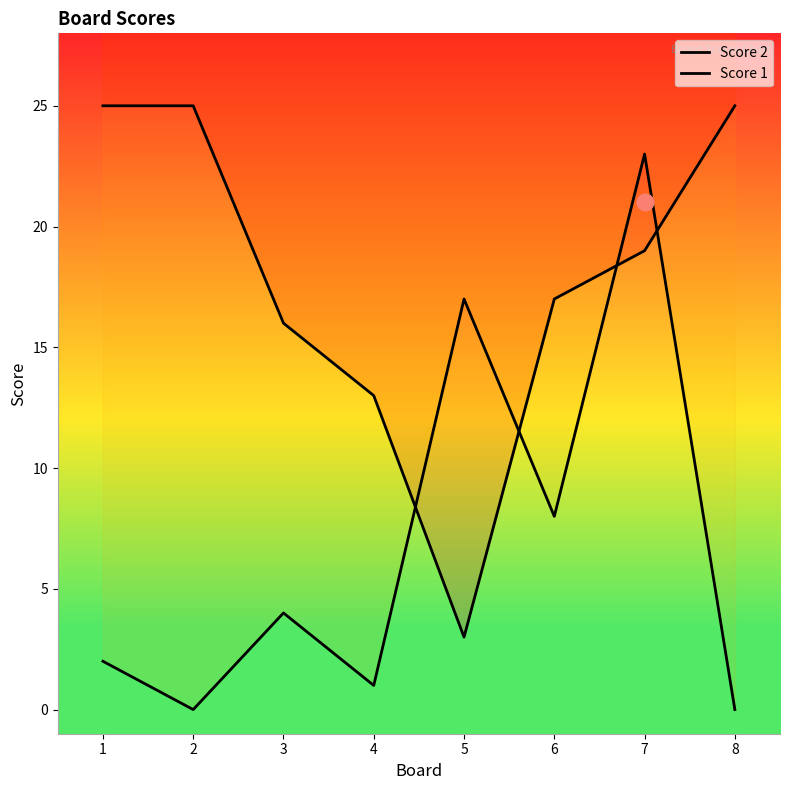

True or false: Score 2 and Score 1 intersect in this chart.

True